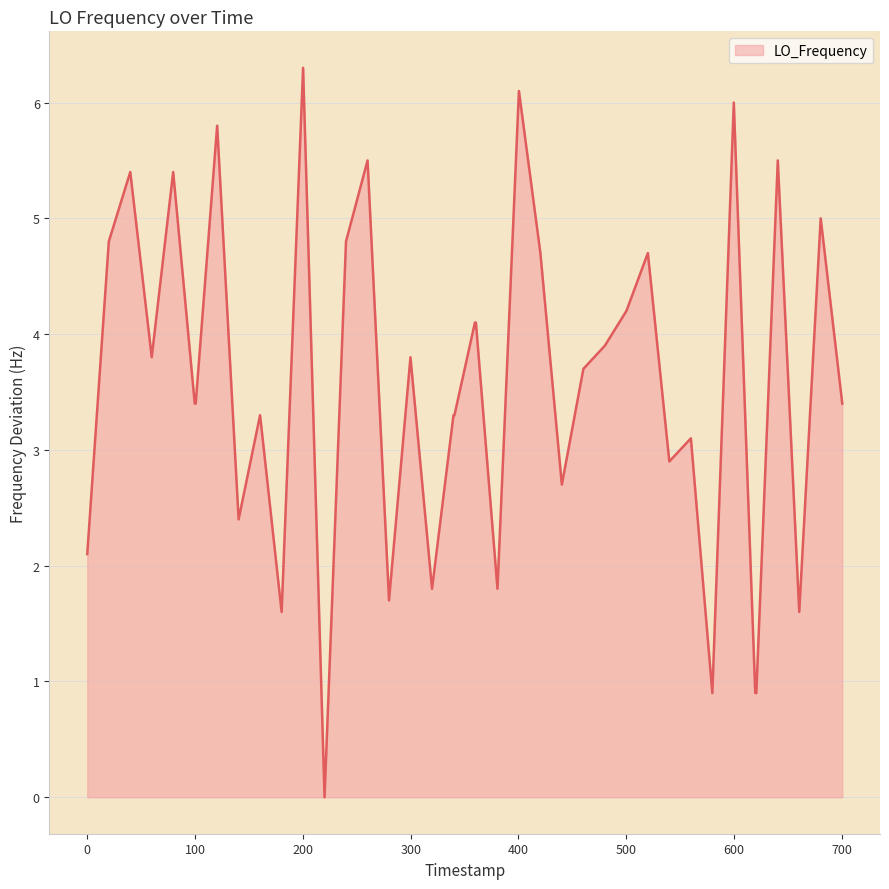

How many categories are shown in the chart?

40